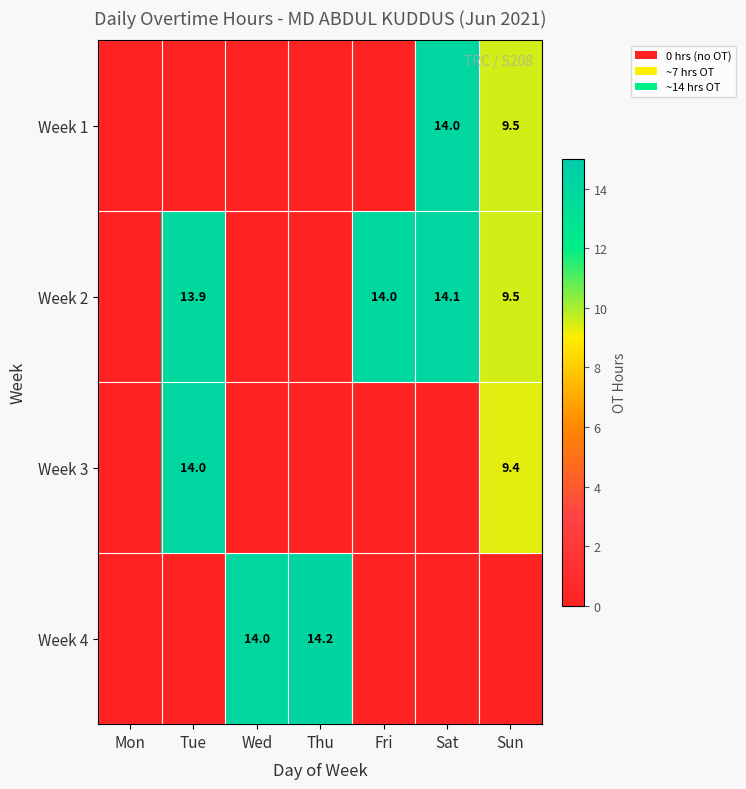

Which series has the largest range (max minus min)?

Week 4